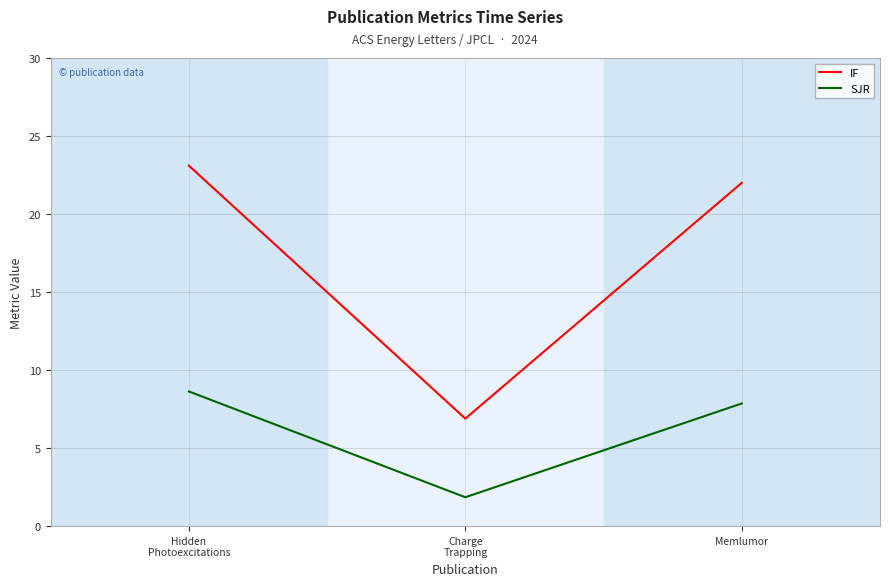

The value of SJR at Hidden
Photoexcitations is 11.6. True or false?

False